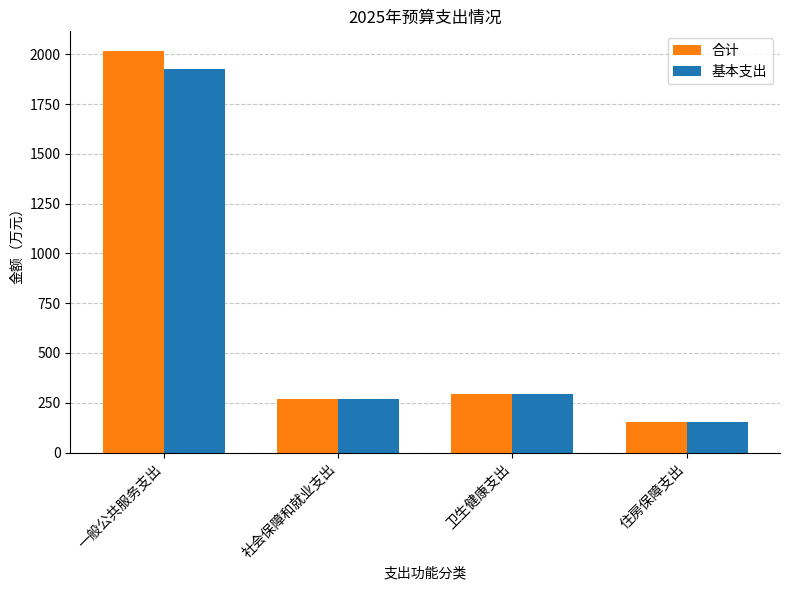

At which label does 基本支出 first exceed 296?

一般公共服务支出